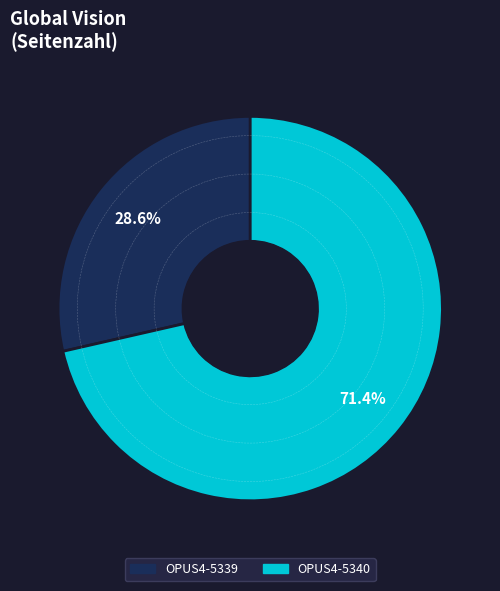

Which slice represents more than half of the pie?

OPUS4-5340